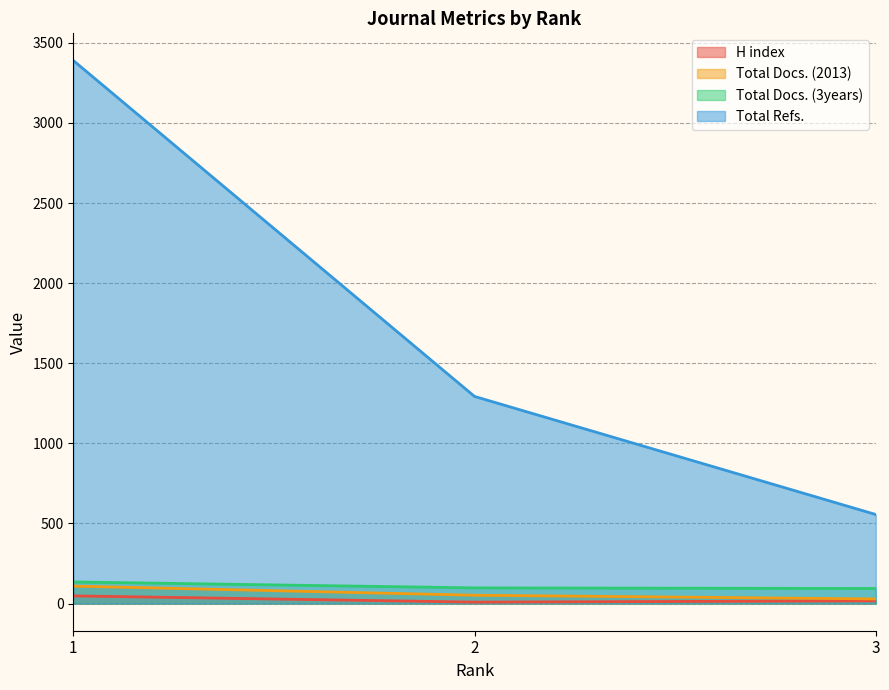

What are all the series names shown in the legend?

H index, Total Docs. (2013), Total Docs. (3years), Total Refs.